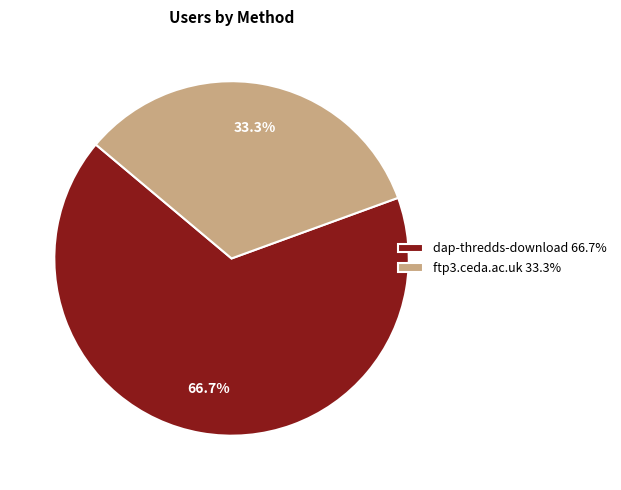

Which has a higher value, dap-thredds-download or ftp3.ceda.ac.uk?

dap-thredds-download